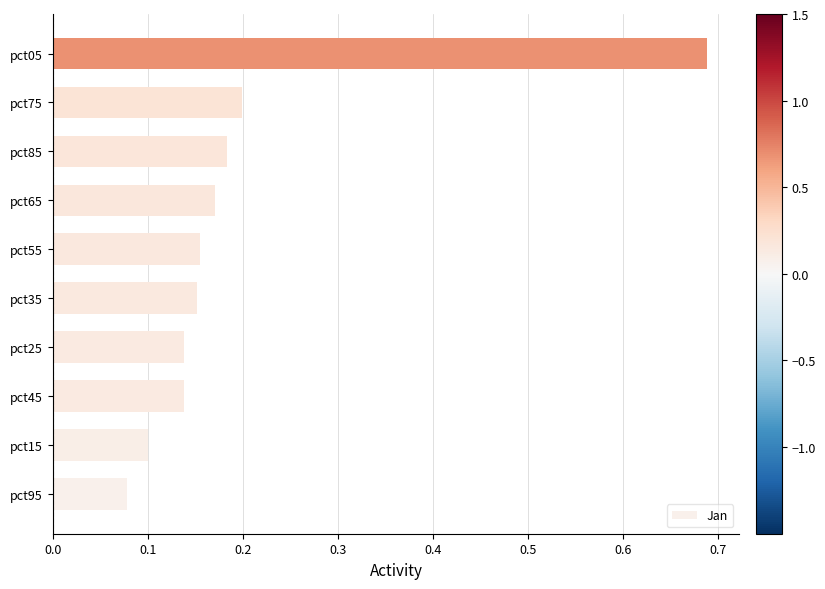

True or false: the data shows 0.2 at pct25.

False